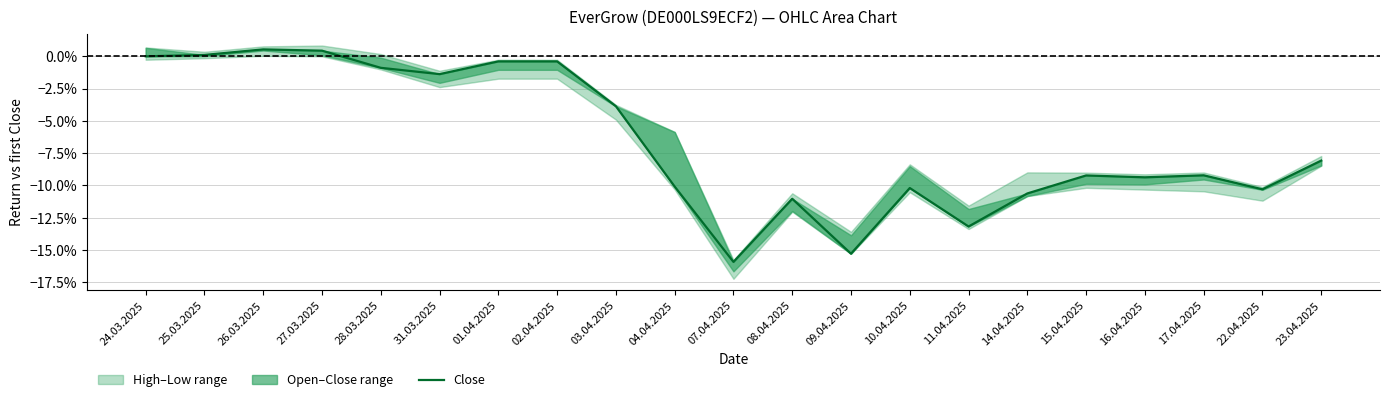

Reading right to left, what are all the values shown in this chart?

23.04.2025=-0.1	22.04.2025=-0.1	17.04.2025=-0.1	16.04.2025=-0.1	15.04.2025=-0.1	14.04.2025=-0.1	11.04.2025=-0.1	10.04.2025=-0.1	09.04.2025=-0.2	08.04.2025=-0.1	07.04.2025=-0.2	04.04.2025=-0.1	03.04.2025=-0.0	02.04.2025=-0.0	01.04.2025=-0.0	31.03.2025=-0.0	28.03.2025=-0.0	27.03.2025=0.0	26.03.2025=0.0	25.03.2025=0.0	24.03.2025=0.0